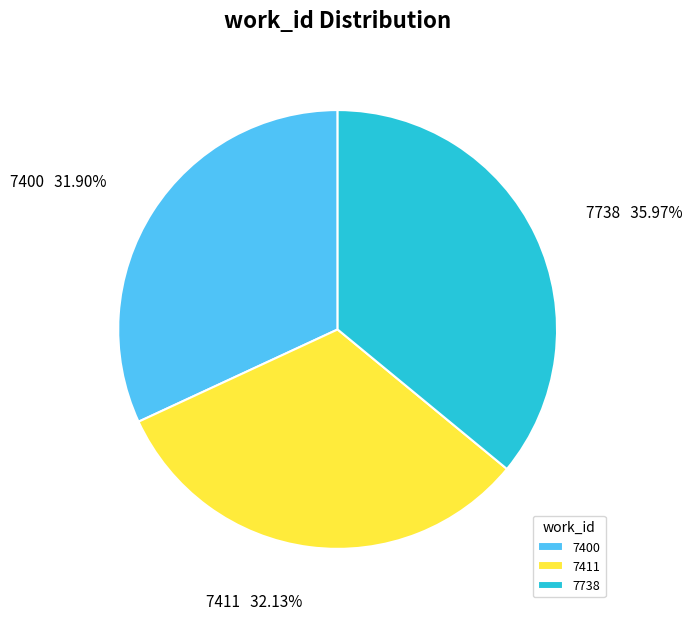

Does 7400 represent more than half of the total?

No